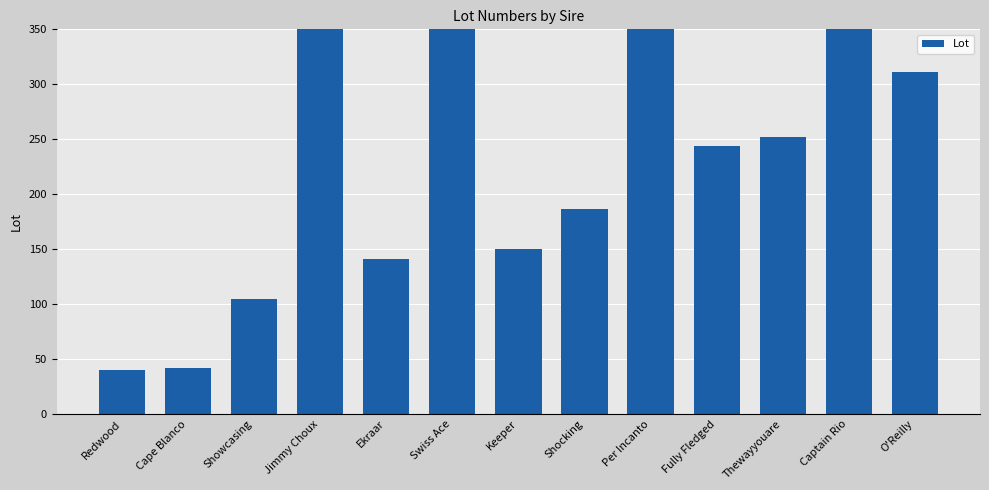

Which label corresponds to the smallest value in the chart?

Redwood